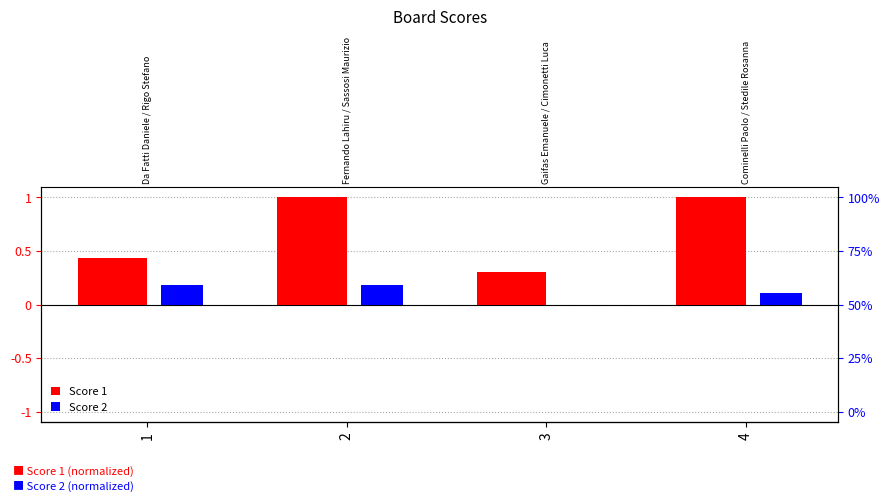

List the labels in order of Score 2 value, smallest first.

3, 4, 1, 2